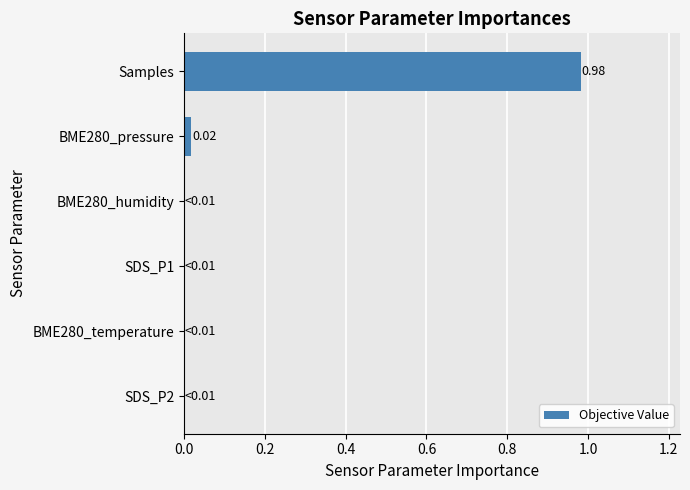

How many distinct data groups are displayed?

1